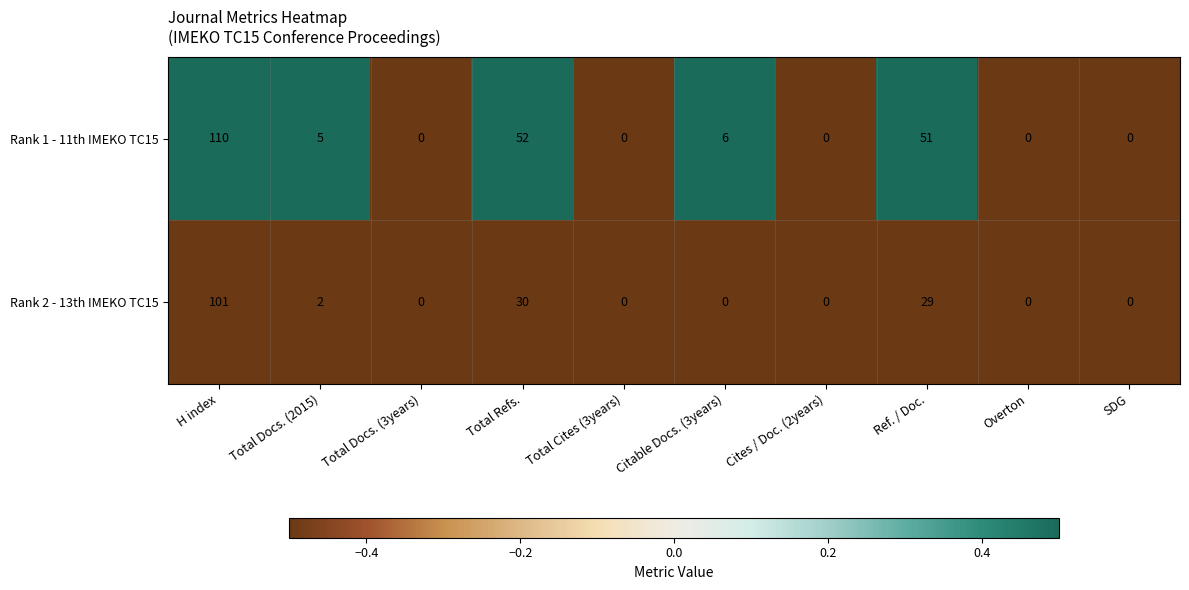

What is the difference between the highest and lowest values at Total Refs.?

22